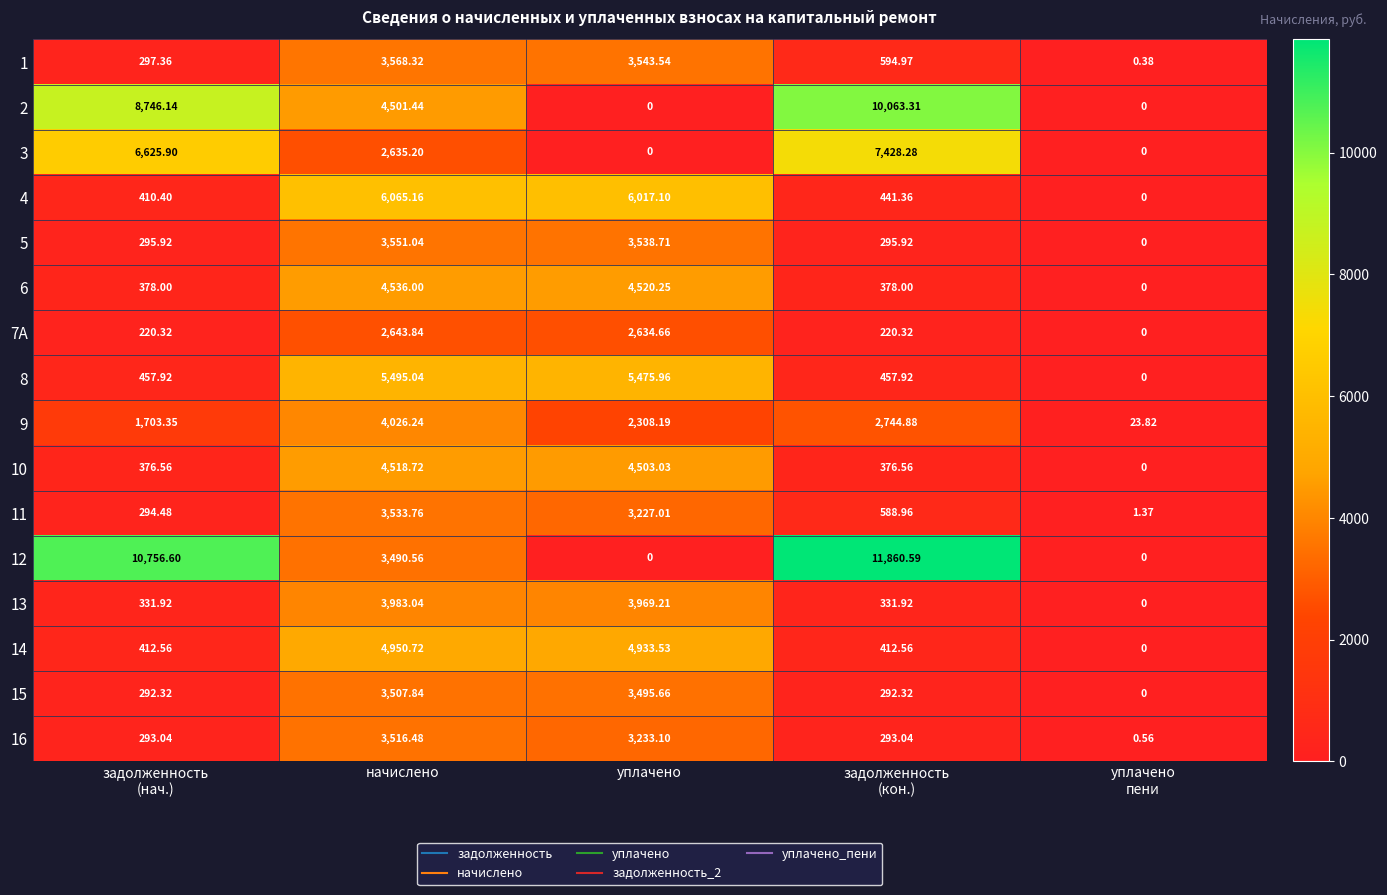

At which label does 6 reach its peak?

начислено